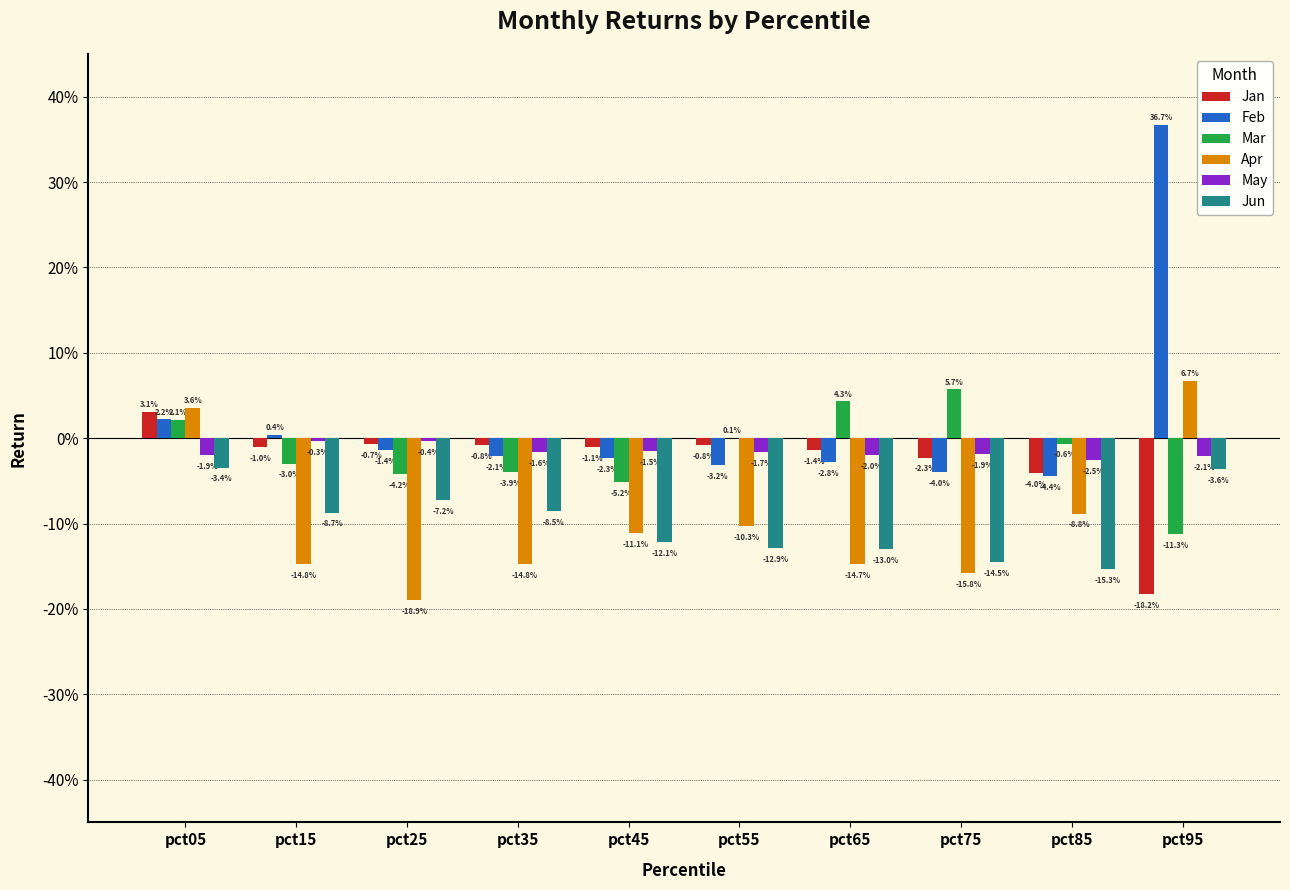

Does the chart contain stacked bars?

No